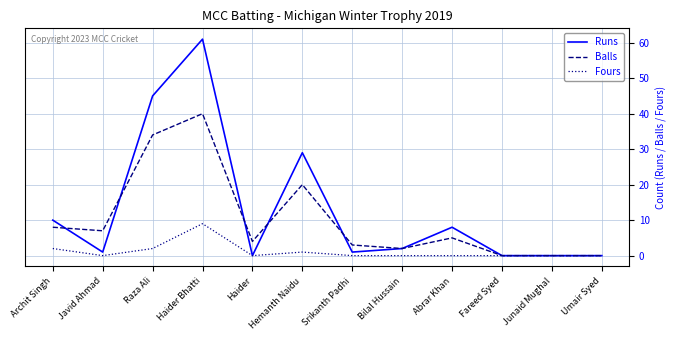

The Fours series shows -6 at Fareed Syed. True or false?

False